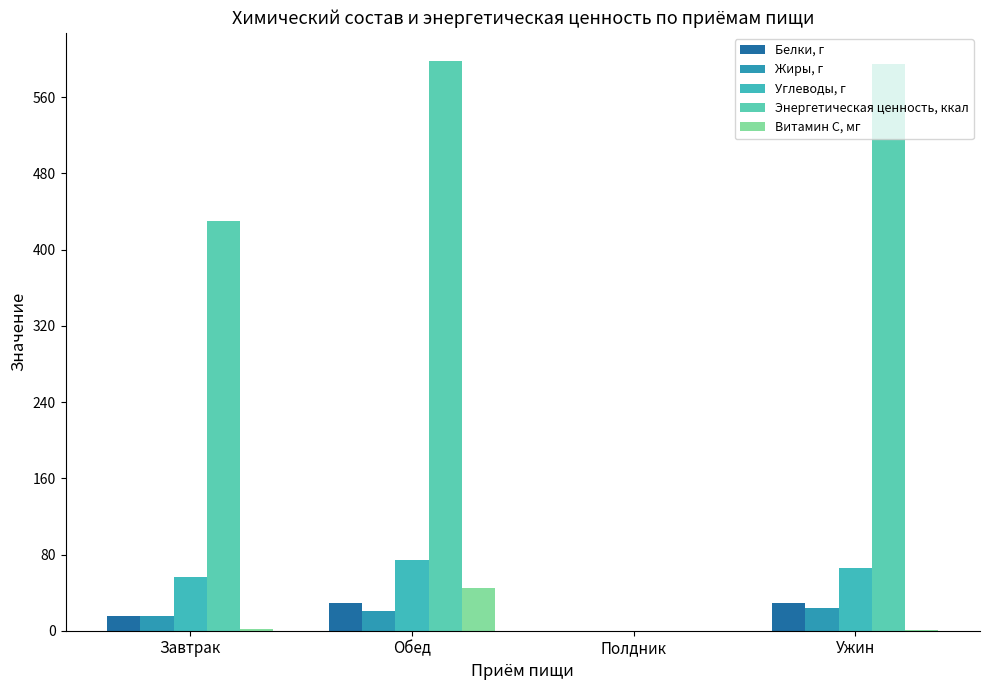

At which label is Белки, г closest to 14?

Завтрак